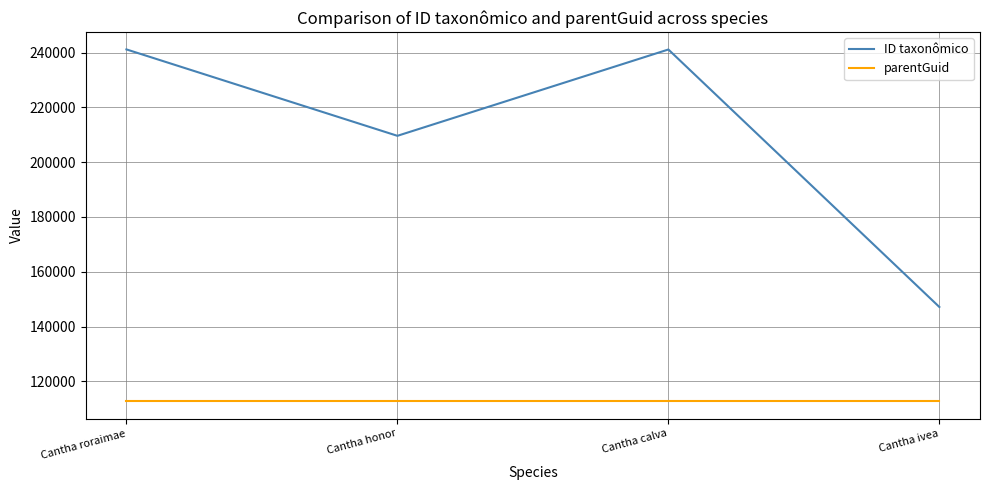

What is the highest value of the parentGuid series?

112856